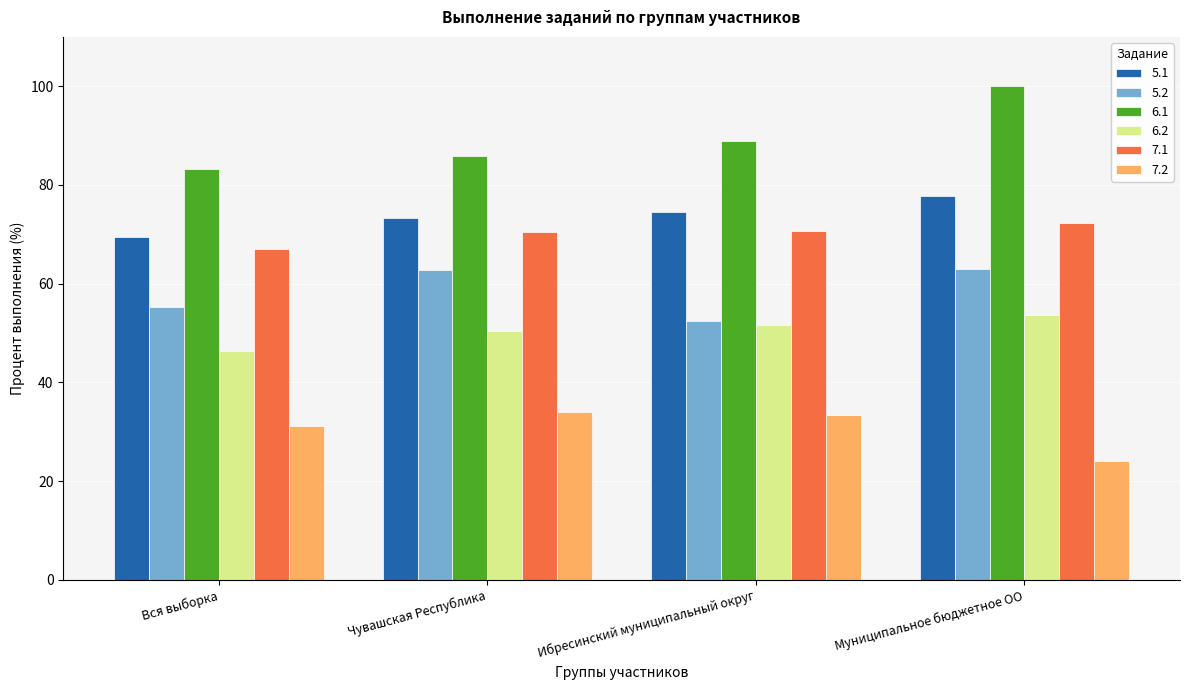

What are all the series names shown in the legend?

5.1, 5.2, 6.1, 6.2, 7.1, 7.2